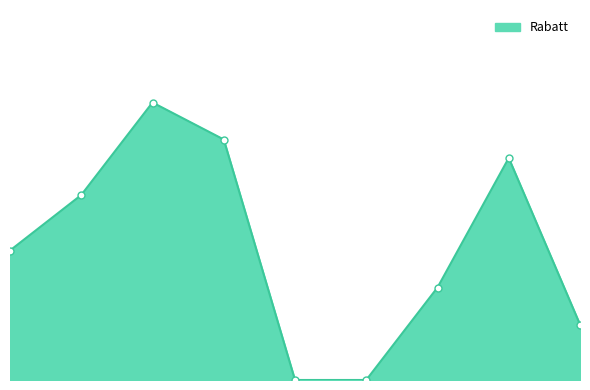

What is the value of the 8th point from the left?

0.1